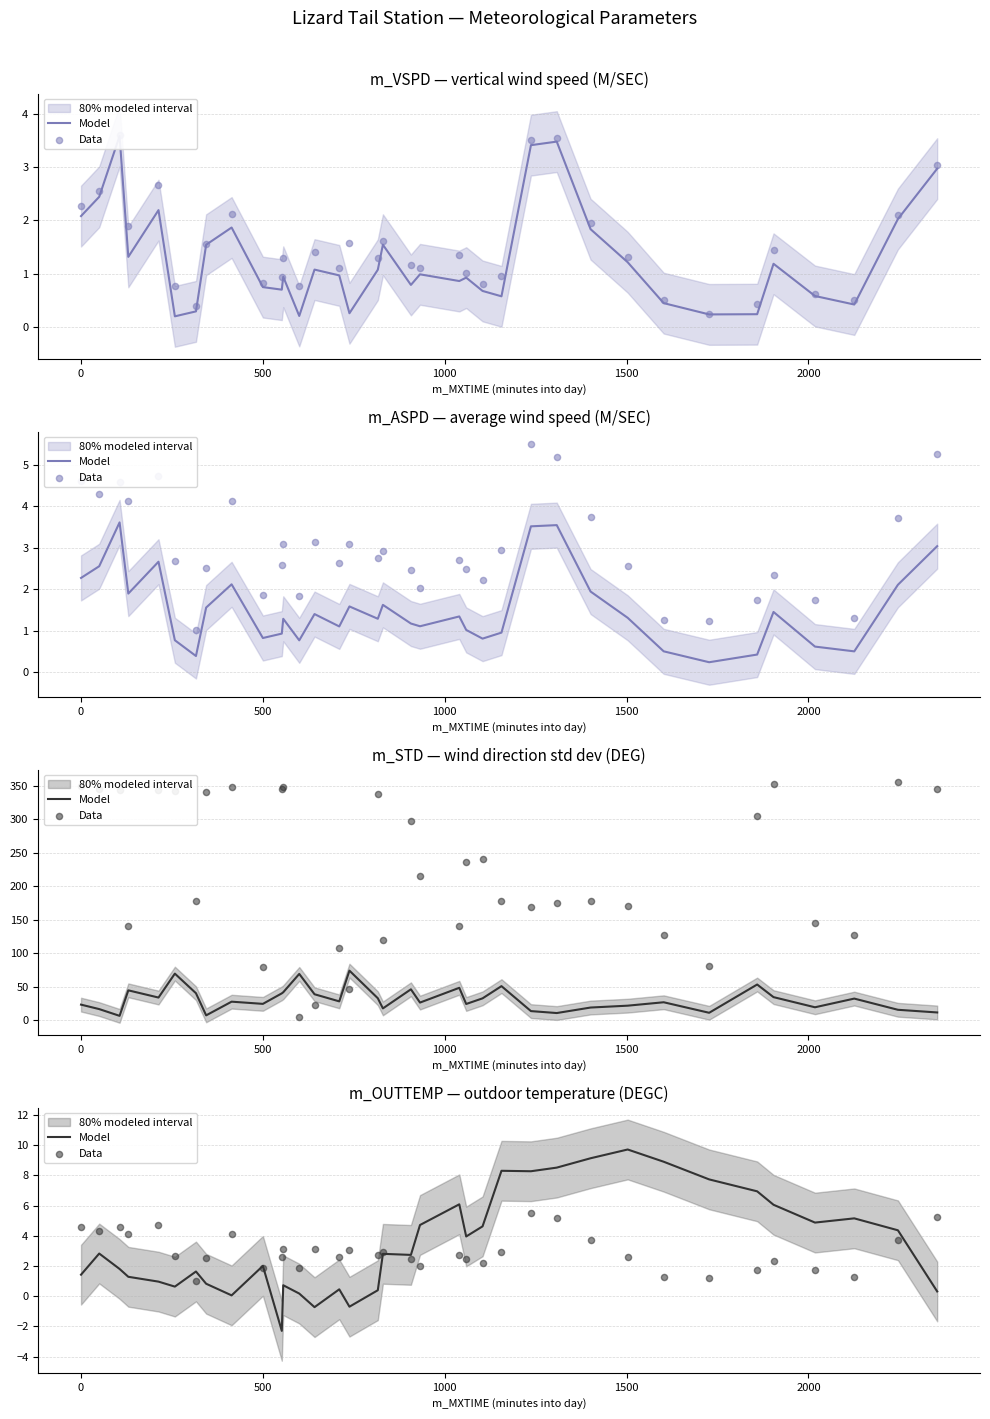

Is the value of Data at 0 greater than the value of Model at 35?

Yes